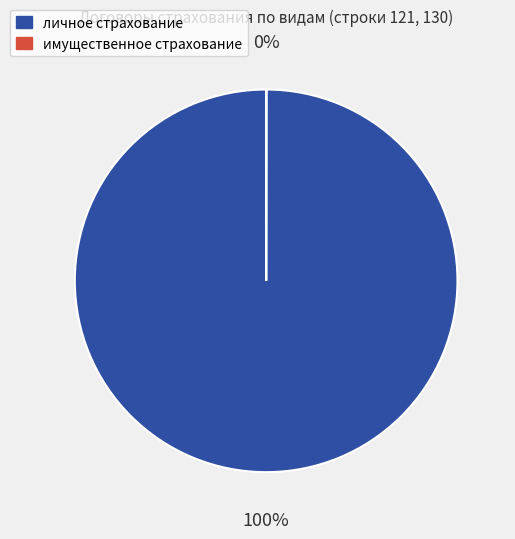

To the nearest percent, what is the difference between the largest and smallest slice percentages?

100%